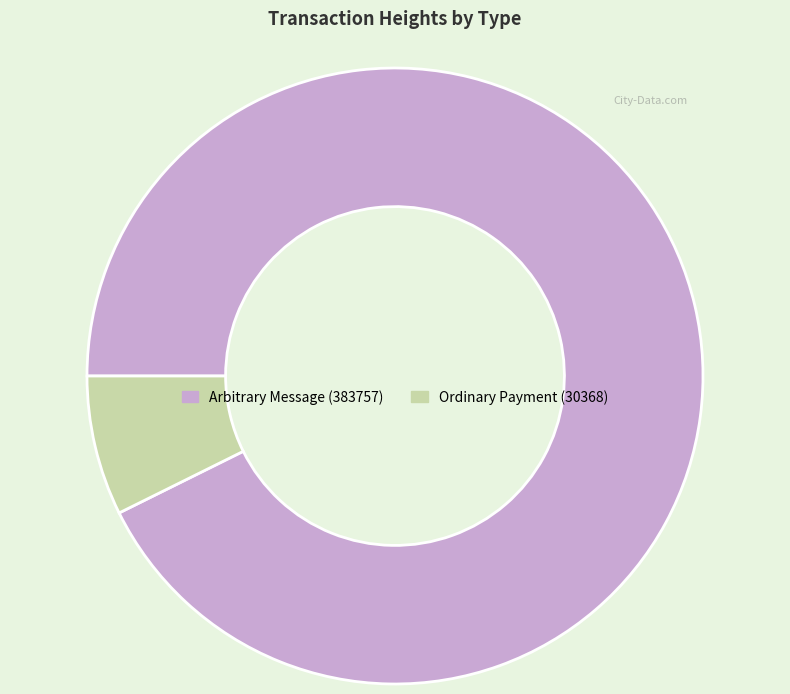

Combined, do Ordinary Payment (30368) and Arbitrary Message (383757) account for over 50%?

Yes